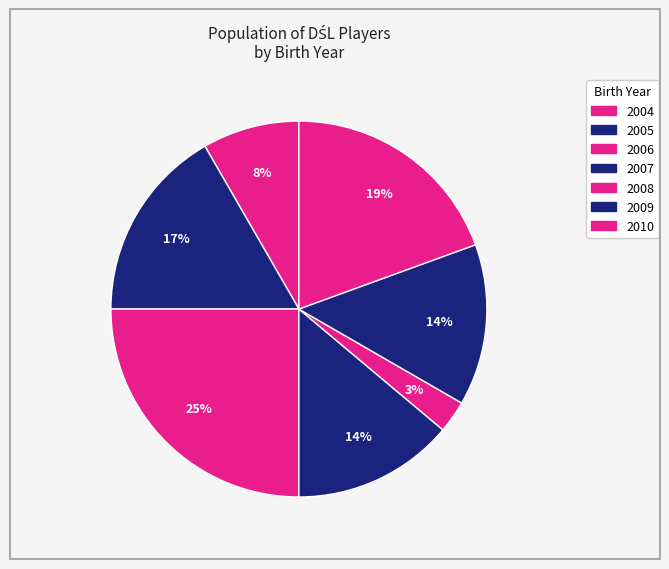

Is the sum of 2007 and 2006 greater than half?

No